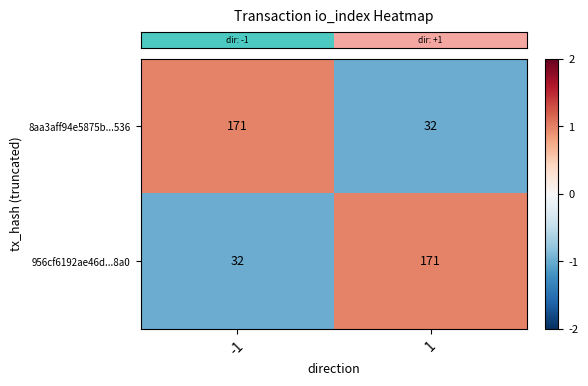

What is the difference between the 8aa3aff94e5875b...536 values at -1 and 1?

139